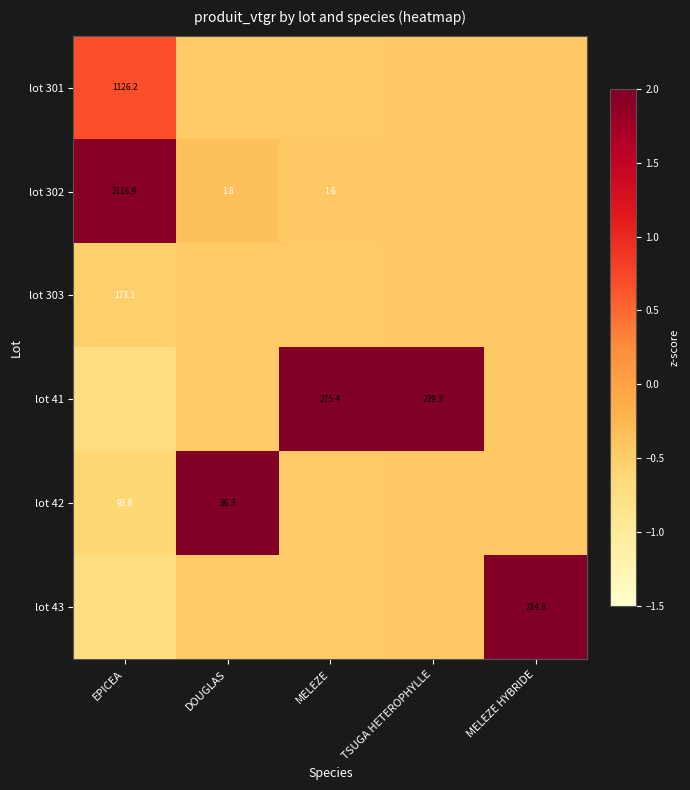

At which label is lot 302 closest to 0?

DOUGLAS